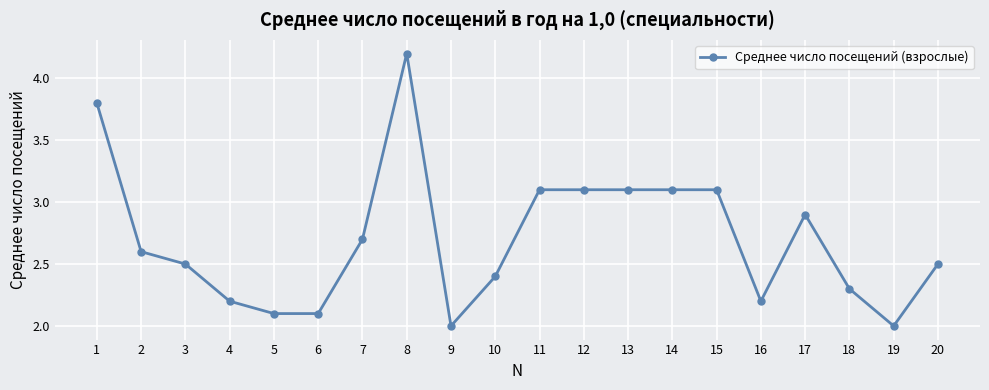

True or false: the data shows 3.1 at 15.

True